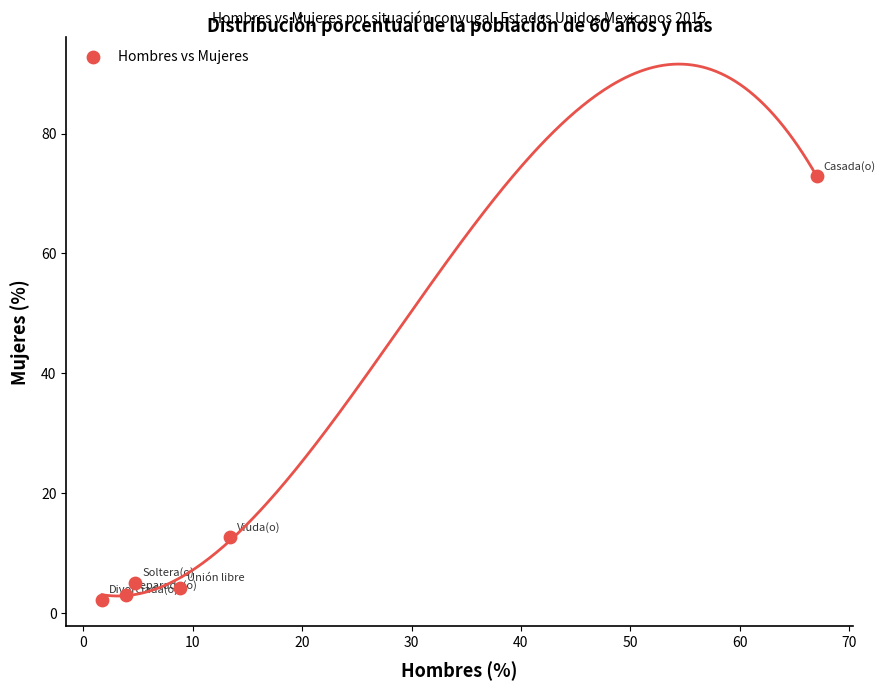

What Y value in the scatter plot is closest to 37?

12.6